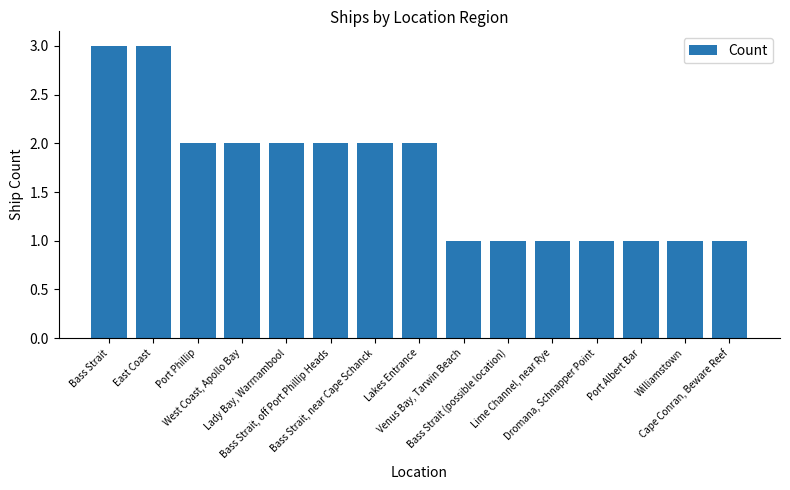

What is the greatest value displayed?

3